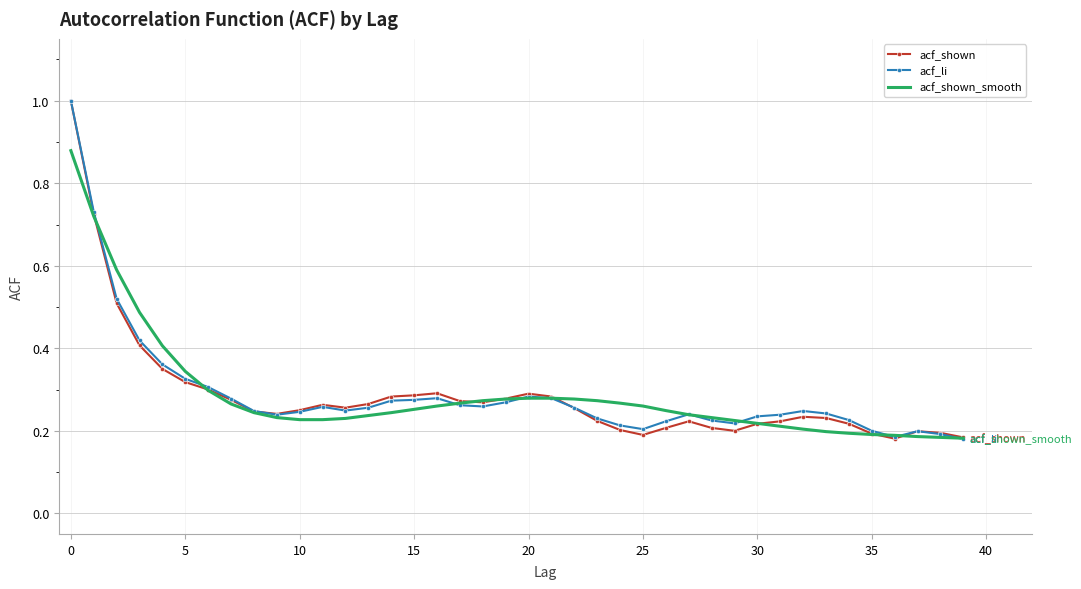

Which series has the largest total across all categories?

acf_li